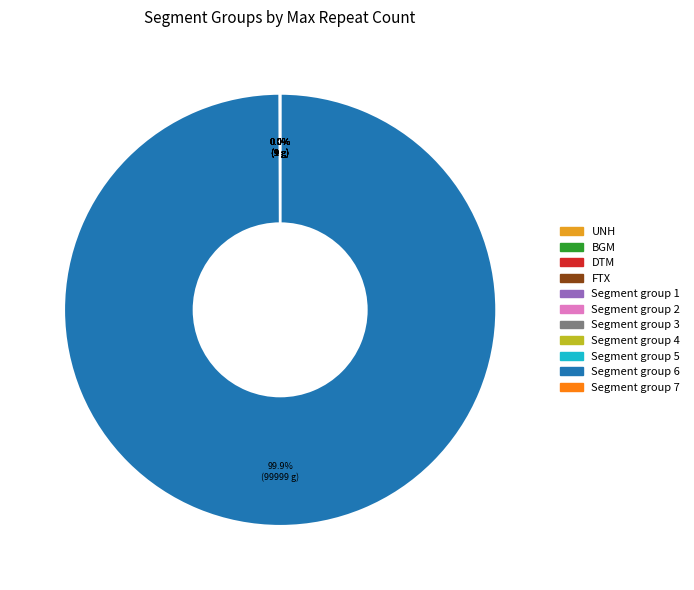

Does any single category account for the majority?

Yes